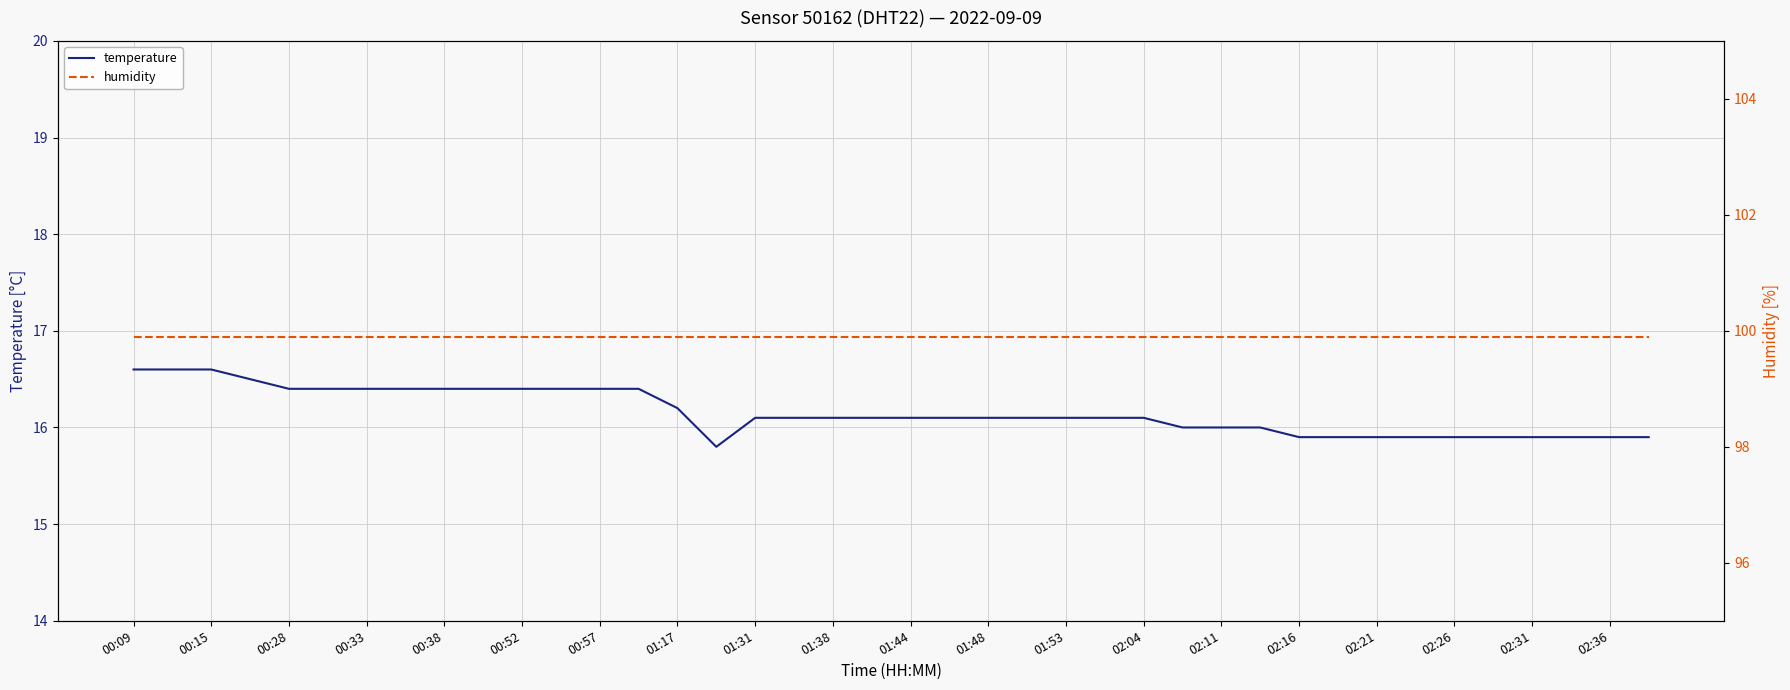

Is it true that humidity equals 147.7 at 27?

False